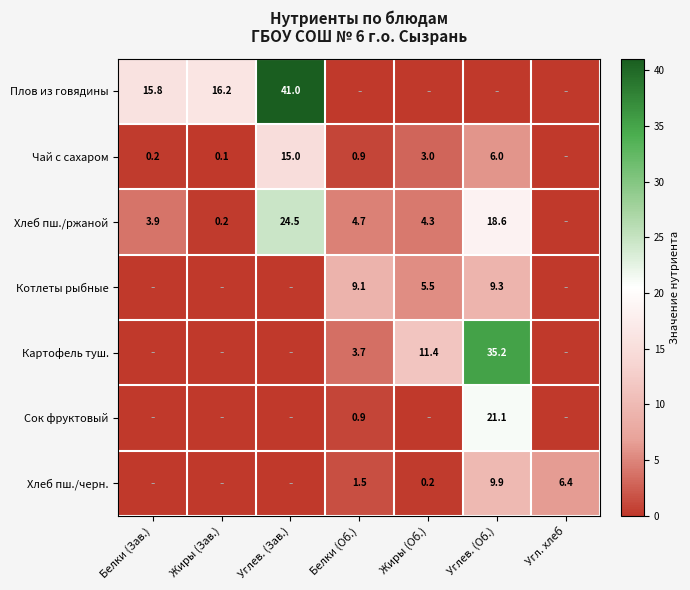

True or false: Чай с сахаром has a value of 3.0 at Жиры (Об.).

True